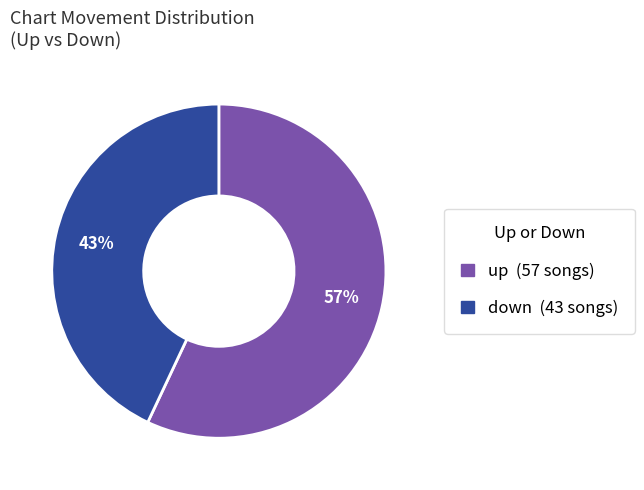

How many slices are in this pie chart?

2